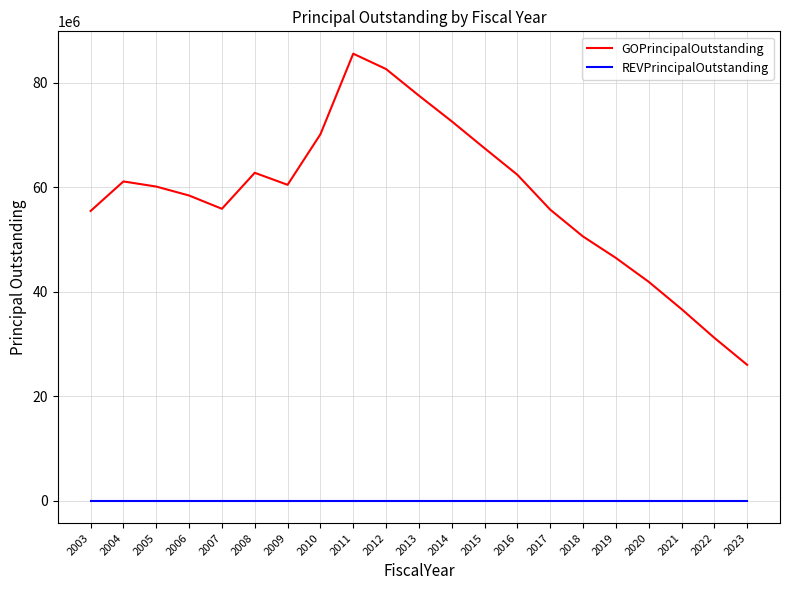

At which label does GOPrincipalOutstanding reach its peak?

2011